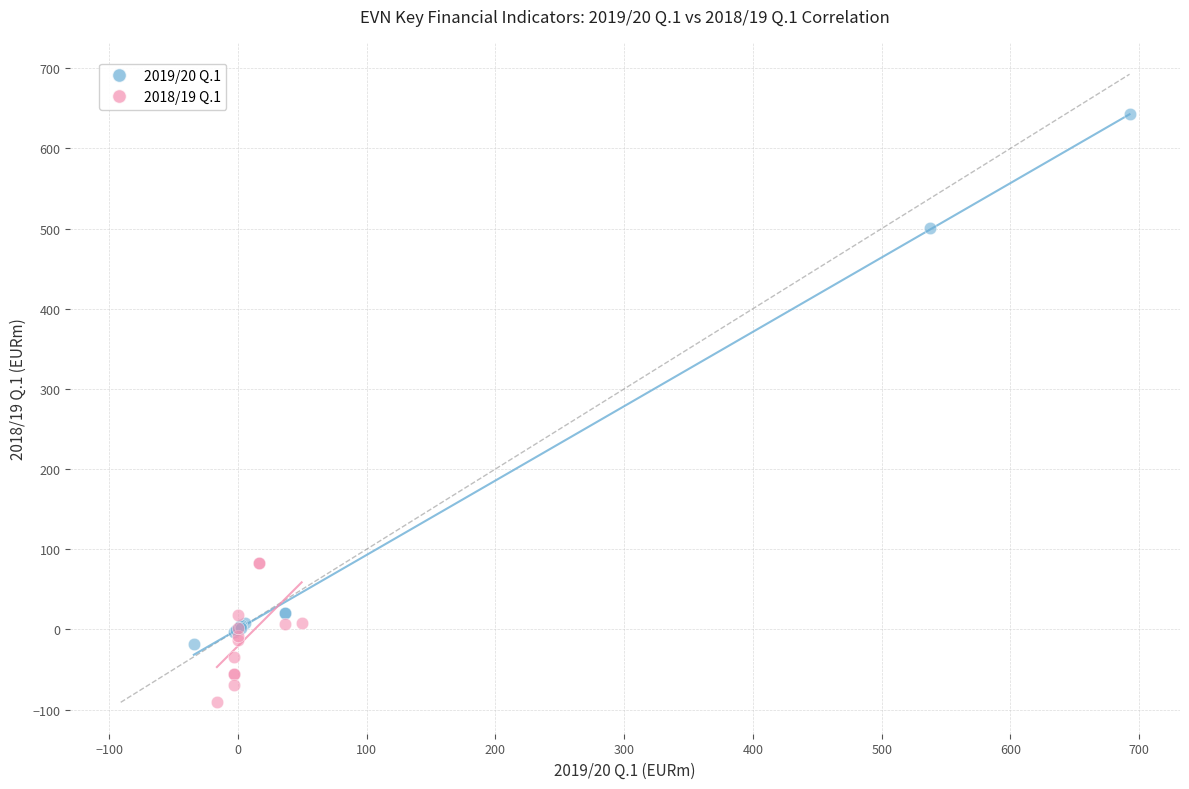

Which series contains the lowest Y value?

2018/19 Q.1